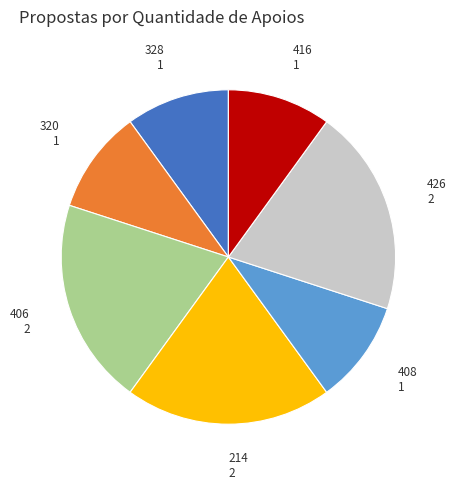

Is there a majority slice in this chart?

No